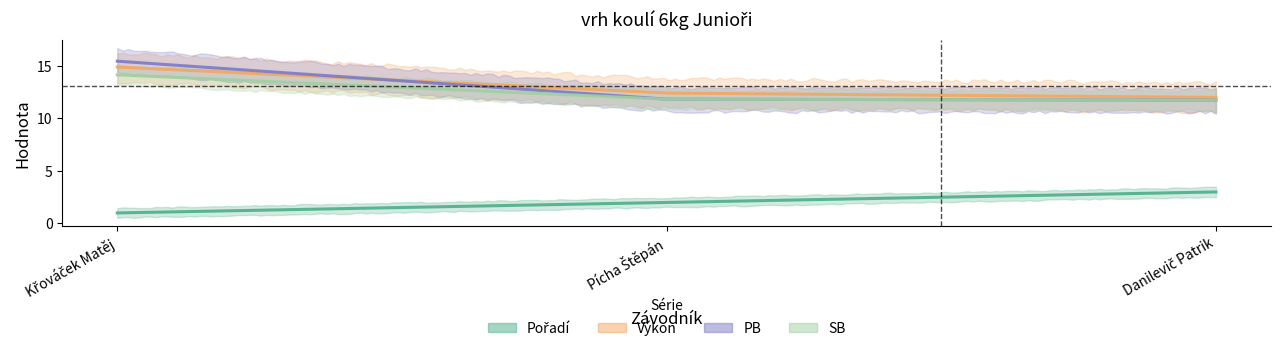

At which category is the sum across all series the highest?

Křováček Matěj